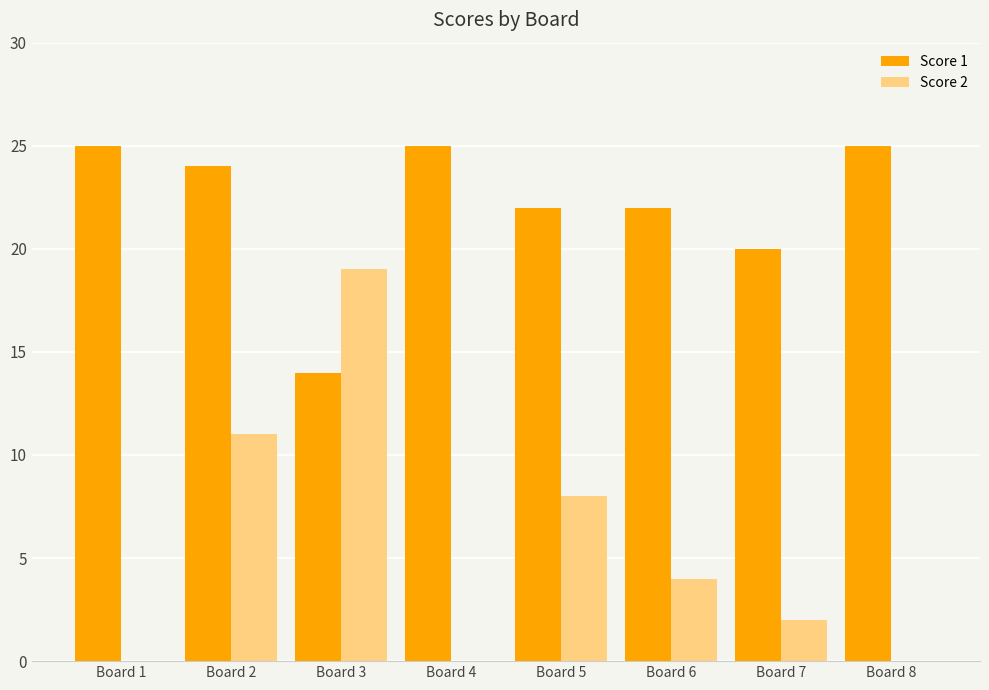

The value of Score 1 at Board 4 is 25. True or false?

True